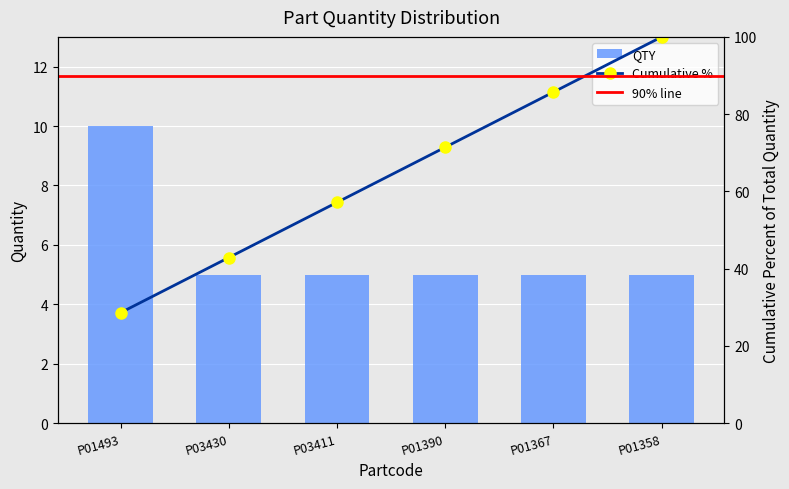

Is it true that the value at P01358 is 5?

True